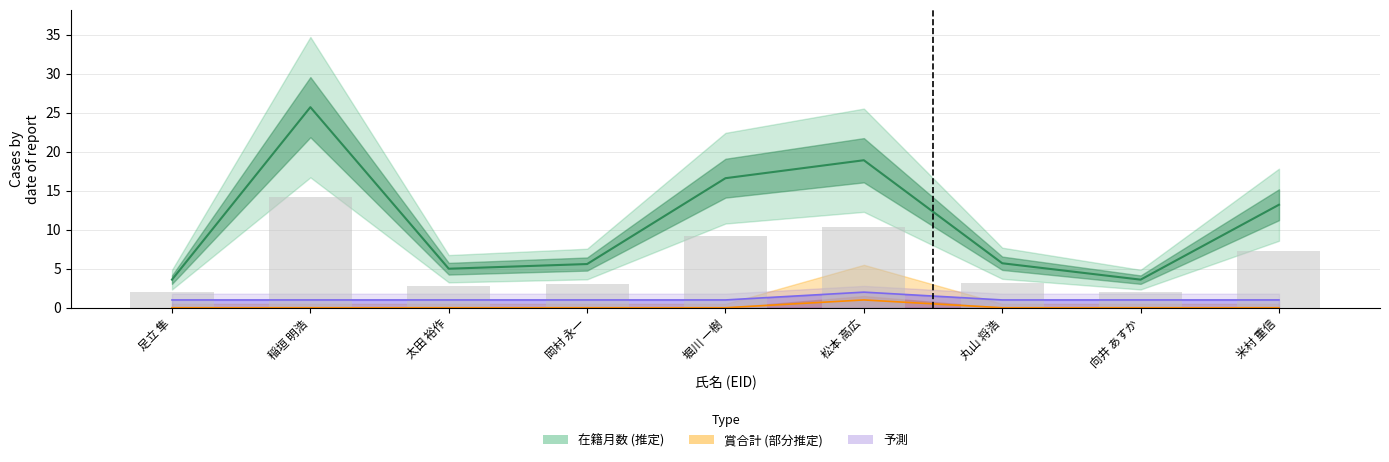

What is the difference between the maximum and minimum values in the 賞合計 series?

1.0